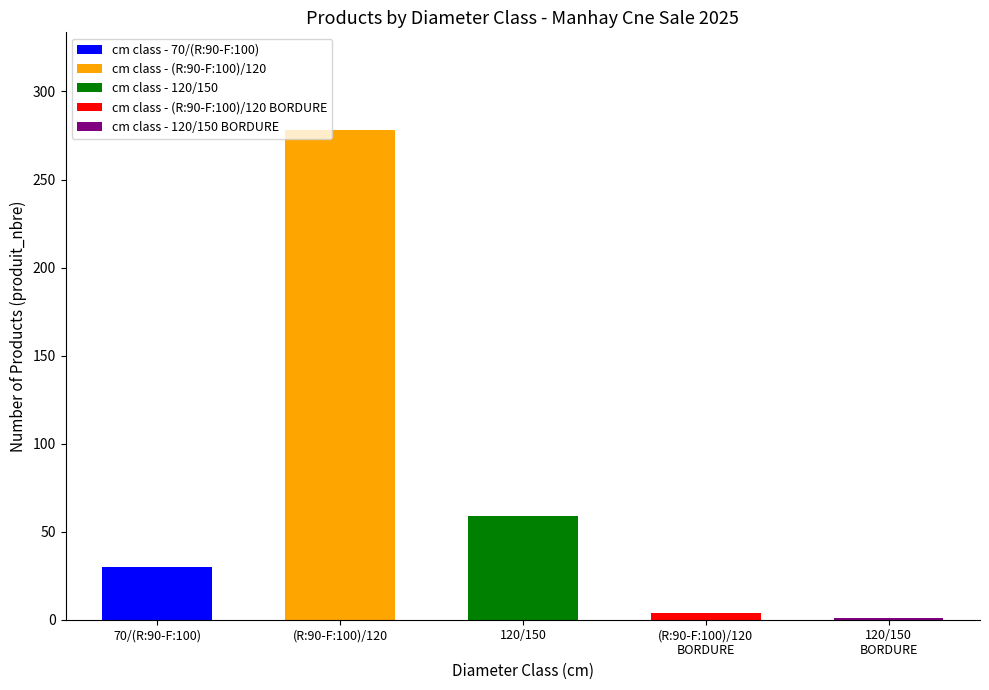

What position from the left is 70/(R:90-F:100)?

1